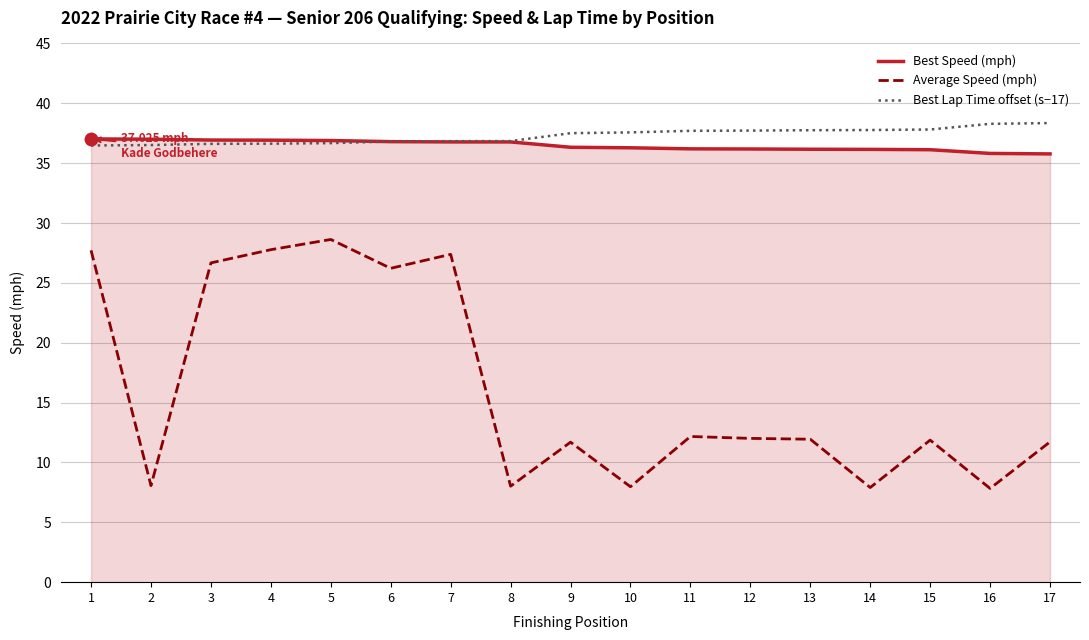

What is the total value across all series at 7?

101.0